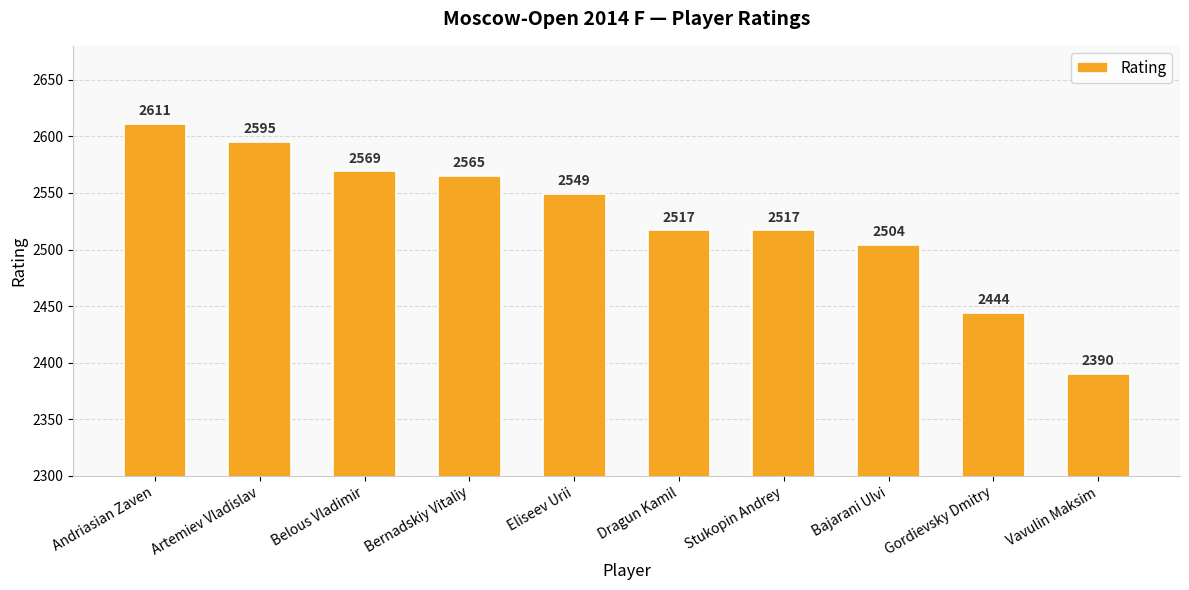

How many data points are less than 2549?

5